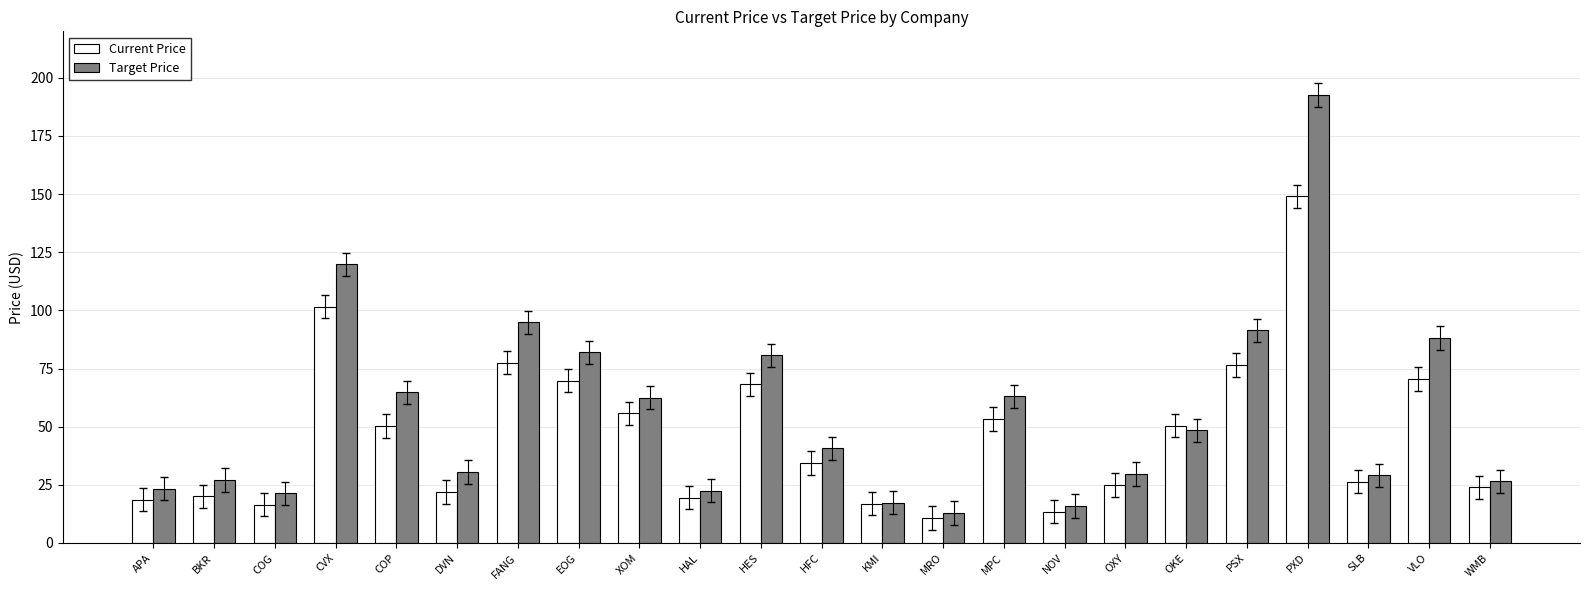

What position from the right is WMB?

1